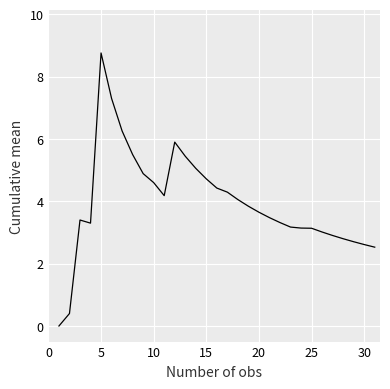

What is the greatest value displayed?

8.8